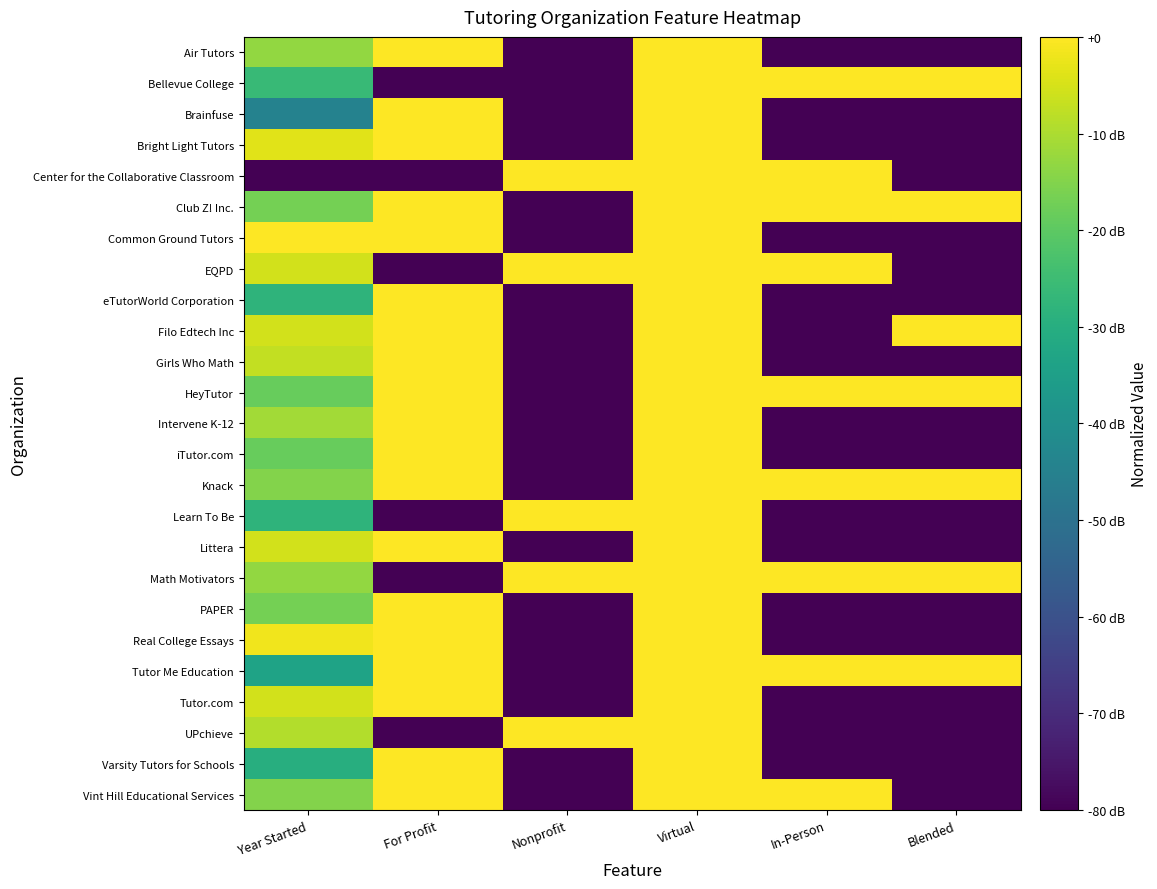

Which series changed the most between Nonprofit and Virtual?

Air Tutors